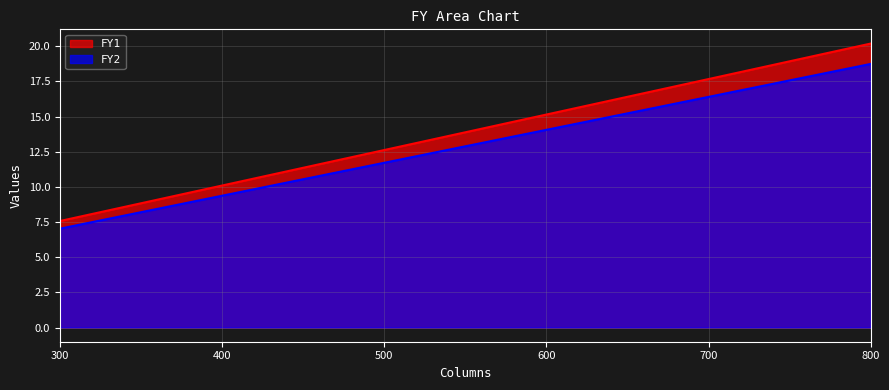

Rank the series by their average value, from highest to lowest.

FY1, FY2